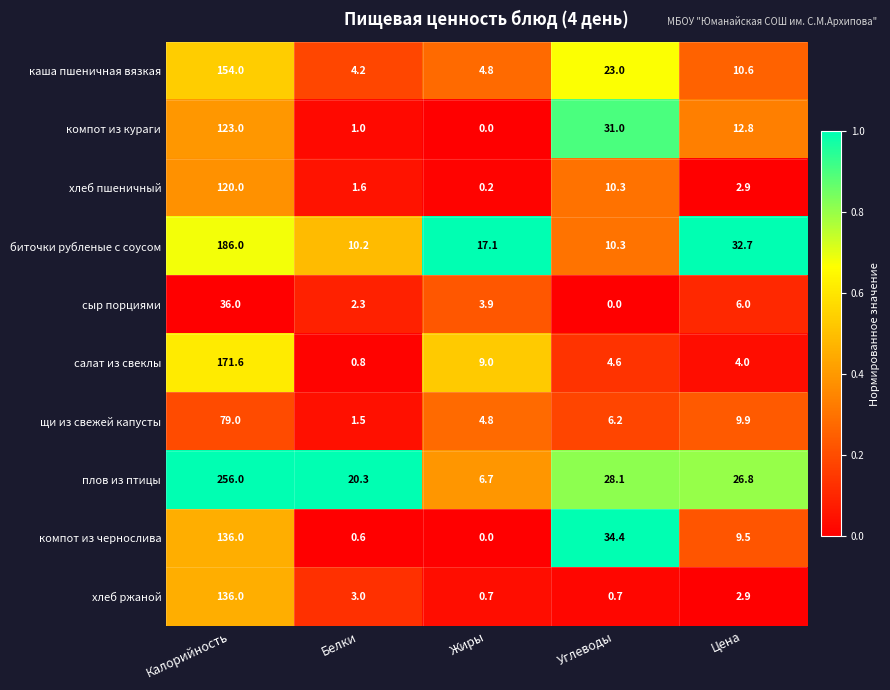

What is the difference between the maximum and minimum values in the компот из кураги series?

123.0